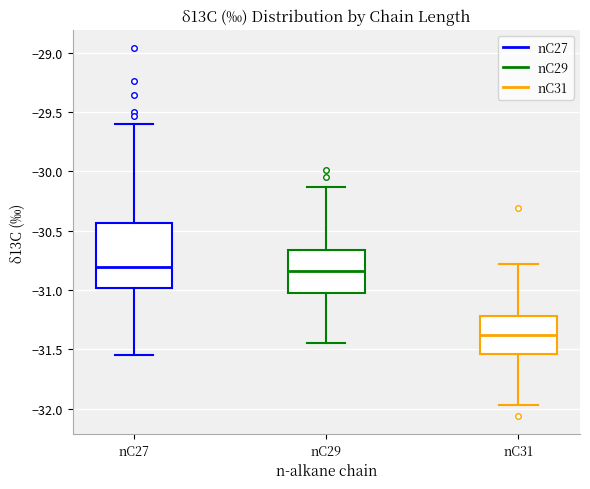

Comparing the boxes themselves (not the whiskers), which one is the tallest?

nC27